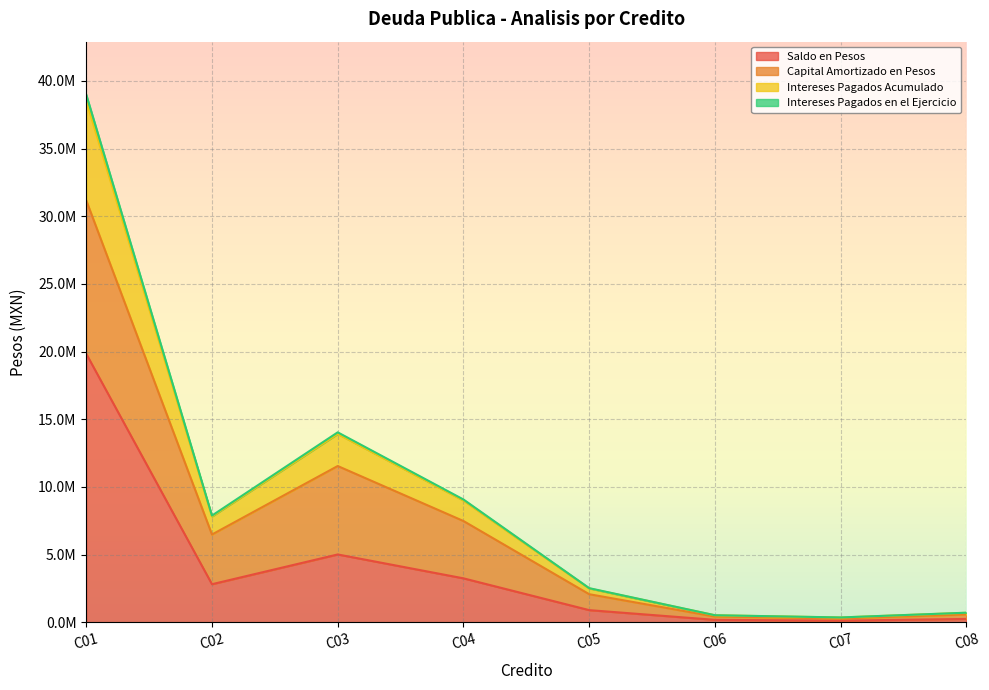

What are all the series names shown in the legend?

Saldo en Pesos, Capital Amortizado en Pesos, Intereses Pagados Acumulado, Intereses Pagados en el Ejercicio